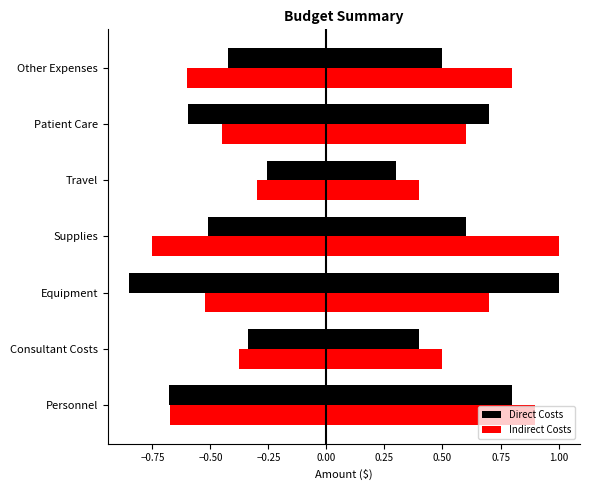

What is the difference between the maximum and second lowest values in the Direct Costs series?

0.6